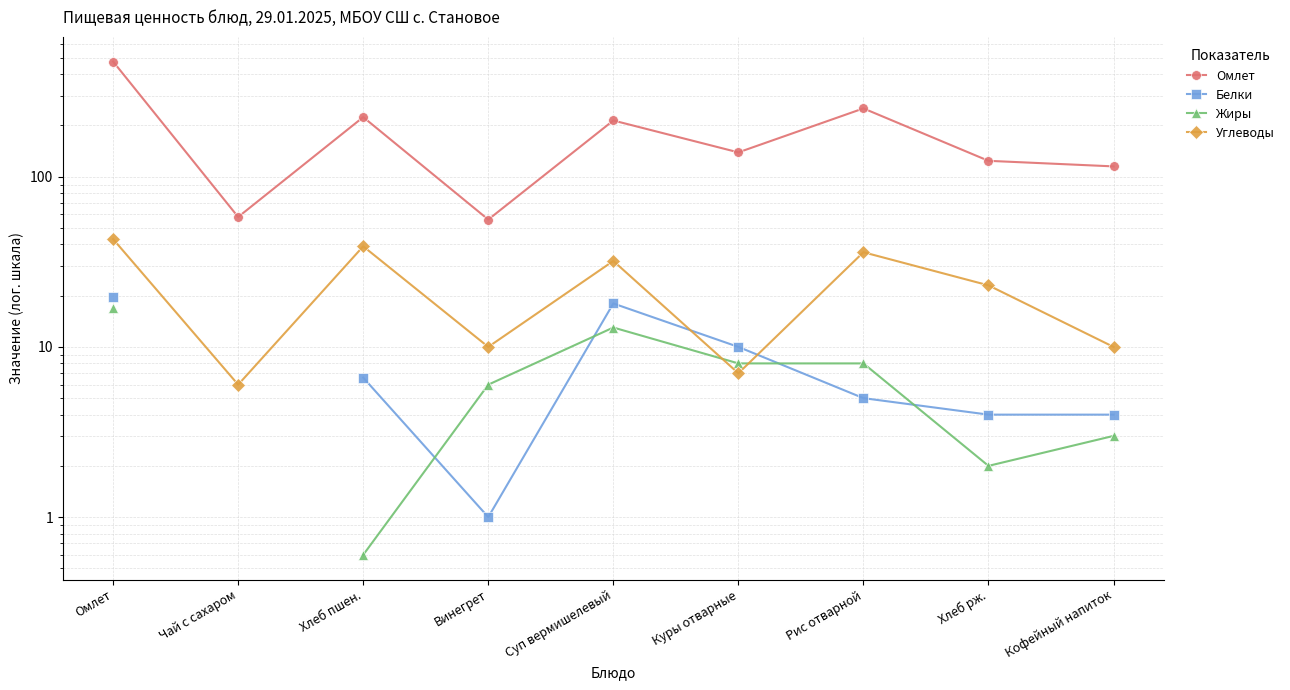

What are all the series names shown in the legend?

Омлет, Белки, Жиры, Углеводы